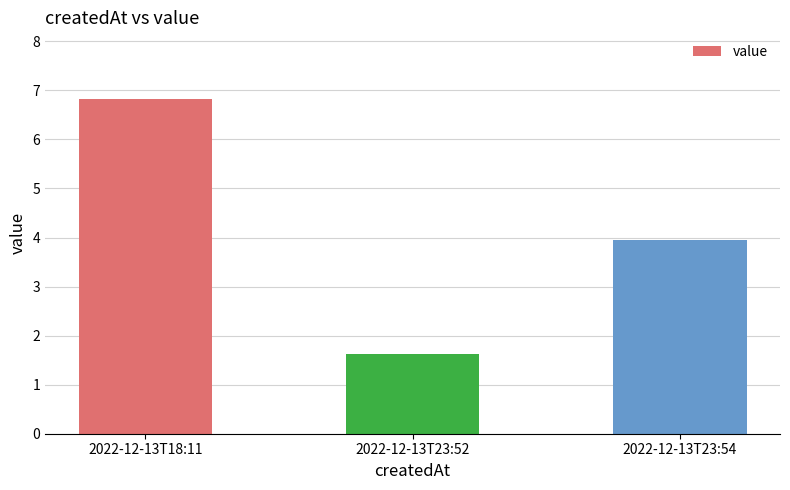

Are the bars grouped side by side (vs. stacked)?

No